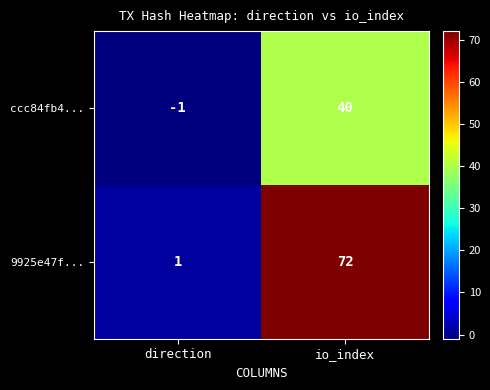

The ccc84fb4... series shows -1 at direction. True or false?

True